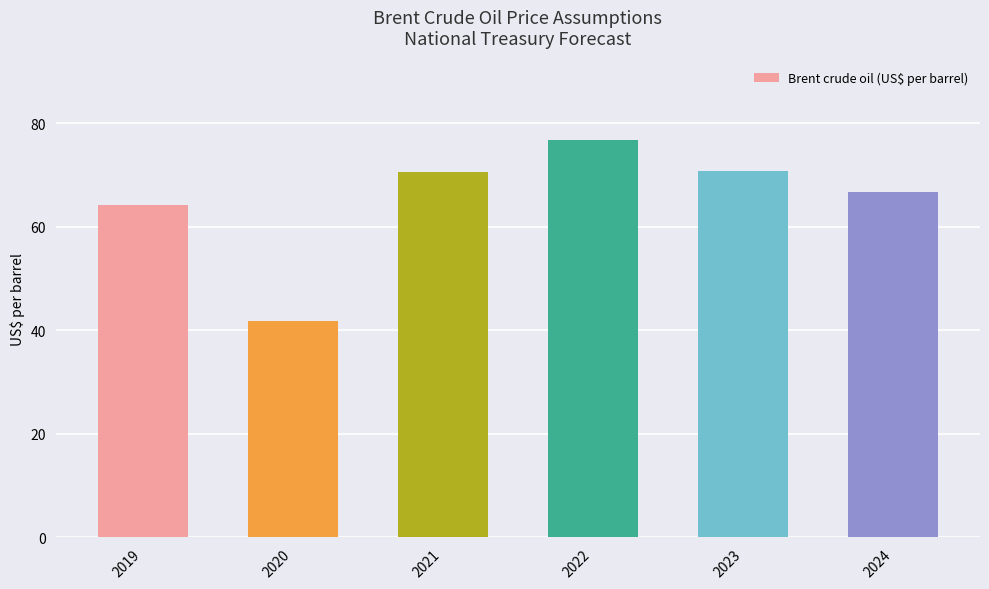

Which has a higher value, 2019 or 2020?

2019